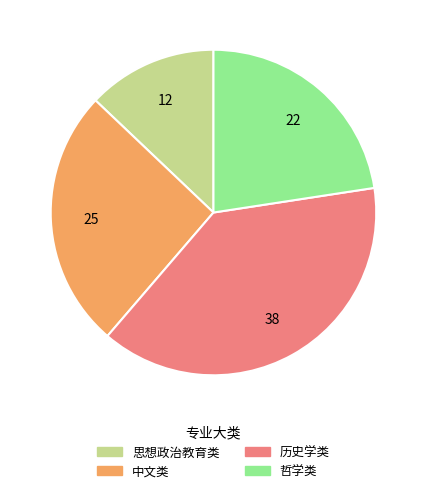

Is there any slice that represents more than half of the pie?

No